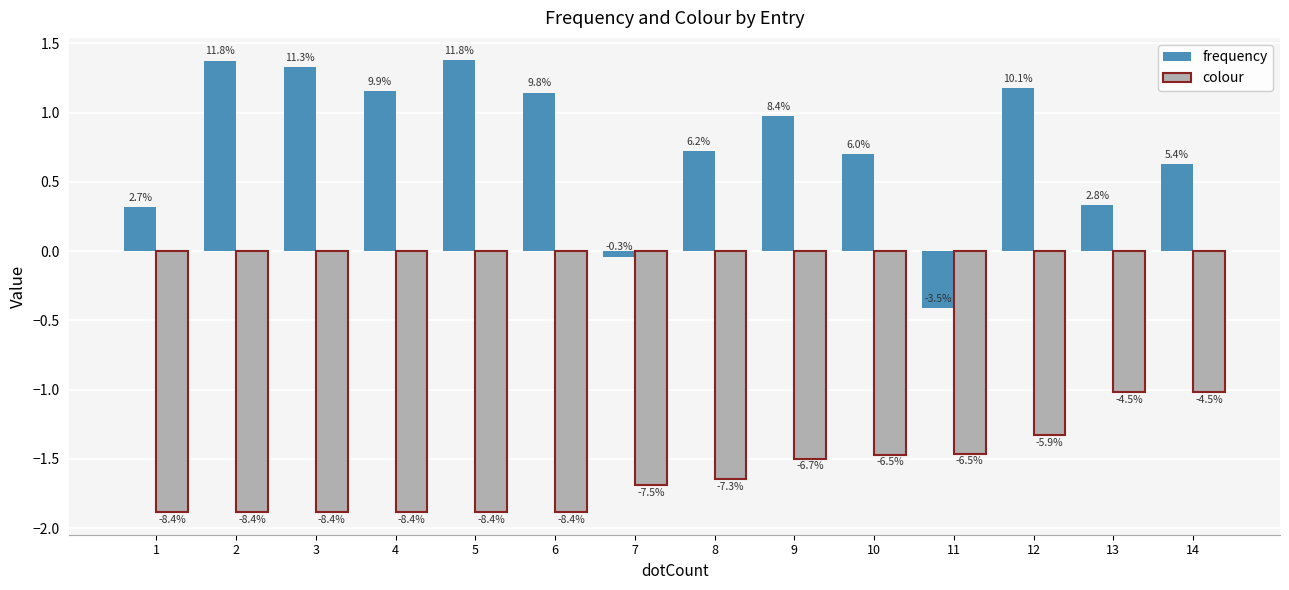

What are all the series names shown in the legend?

frequency, colour